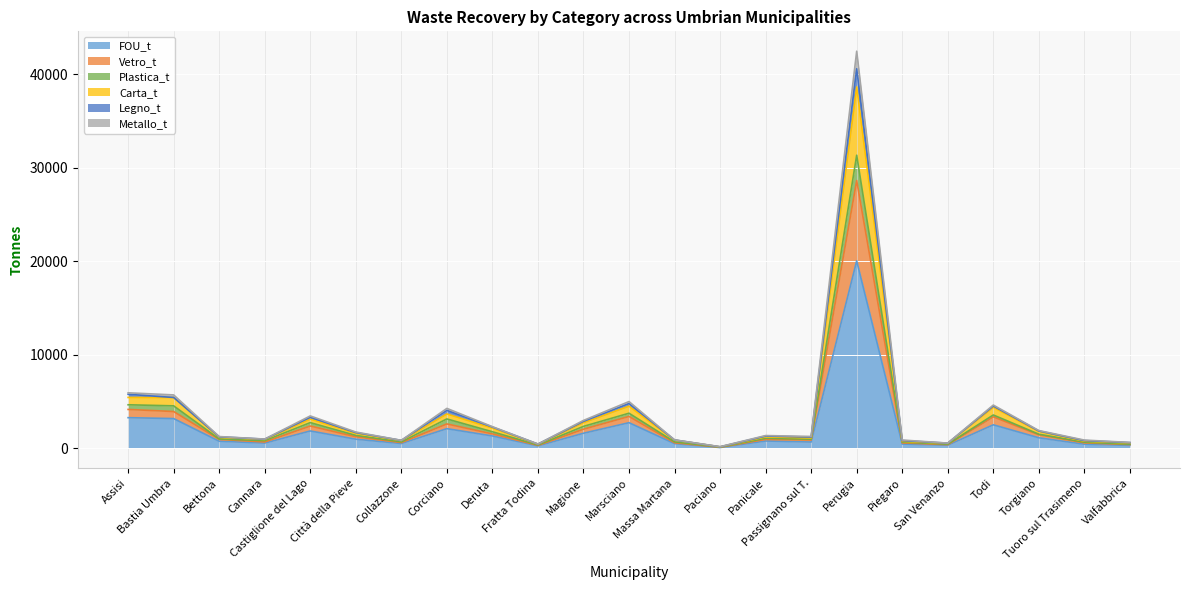

What is the label of the 5th point from the left?

Castiglione del Lago